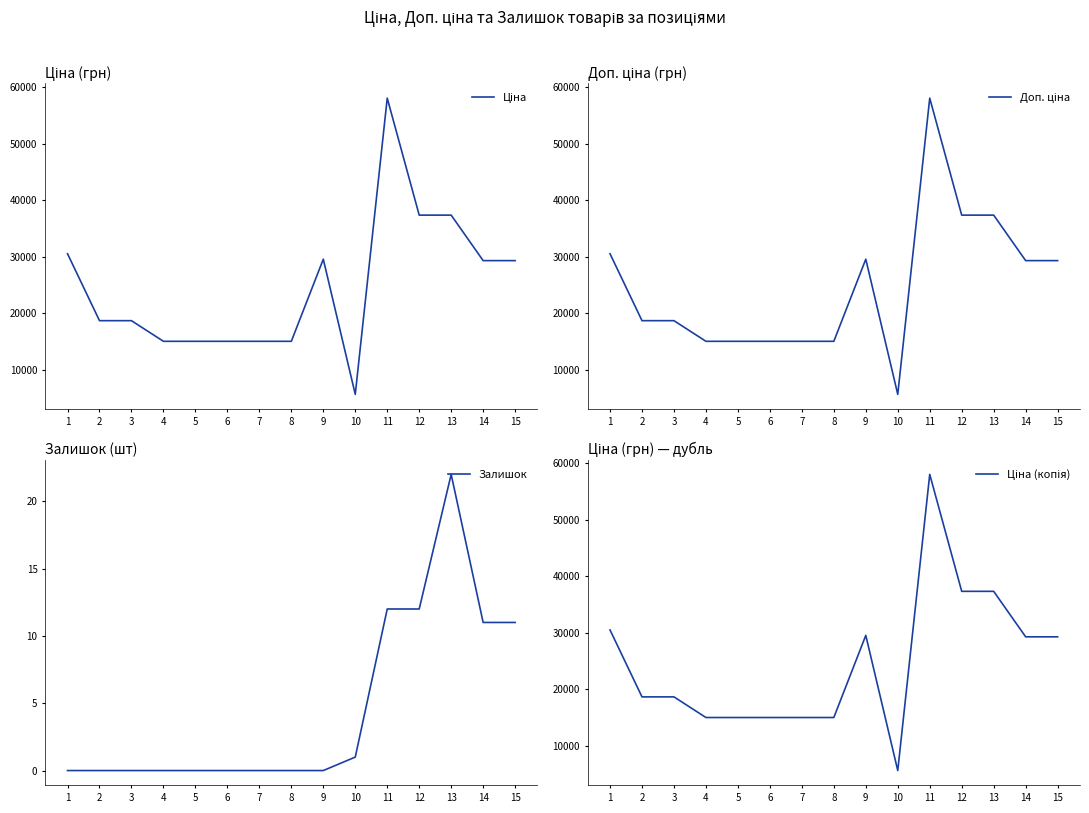

Which series has the widest spread of values?

Ціна